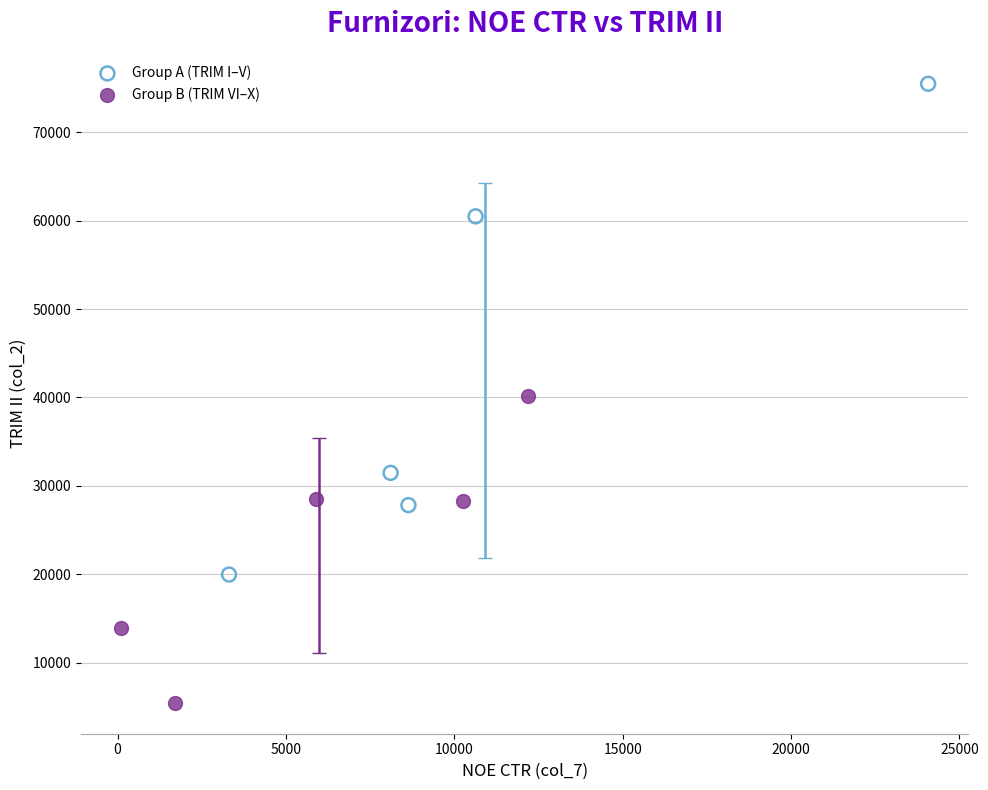

Which series contains the highest Y value?

Group A (TRIM I–V)